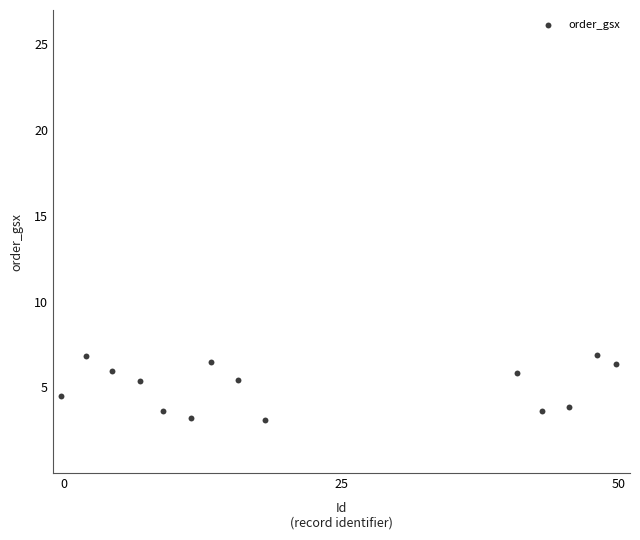

What is the range of X values (max minus min)?

50.0